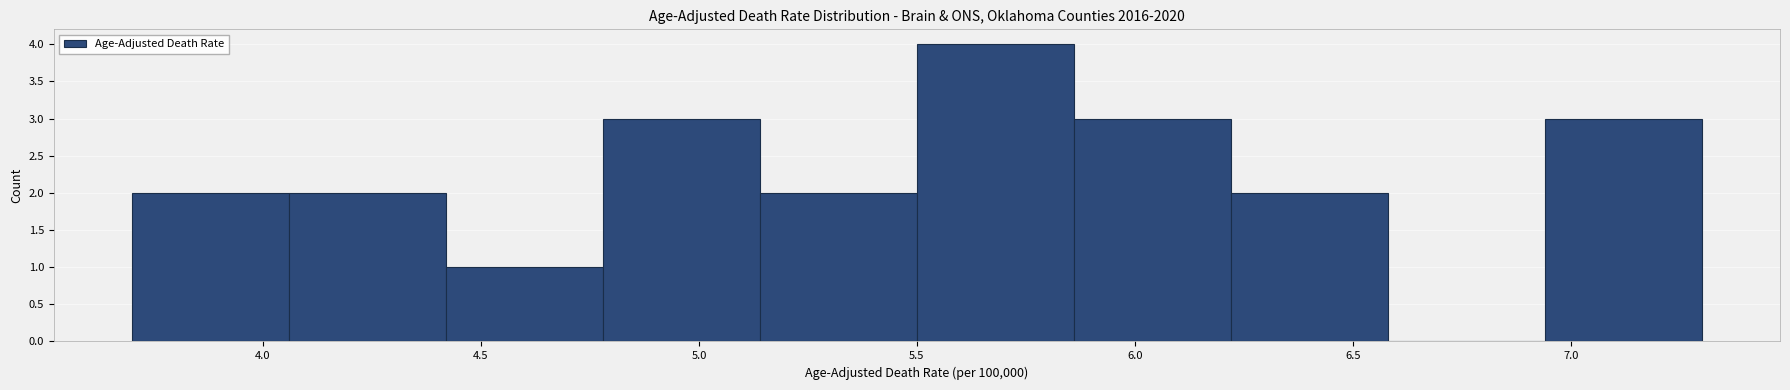

Reading left to right, transcribe this chart: for each bar, give the range it covers on the x-axis and its height. Neither the bar edges nor the heights are printed on the chart, so give them approximately, as read against the axes.

3.70 to 4.06: 2
4.06 to 4.42: 2
4.42 to 4.78: 1
4.78 to 5.14: 3
5.14 to 5.50: 2
5.50 to 5.86: 4
5.86 to 6.22: 3
6.22 to 6.58: 2
6.58 to 6.94: 0
6.94 to 7.30: 3